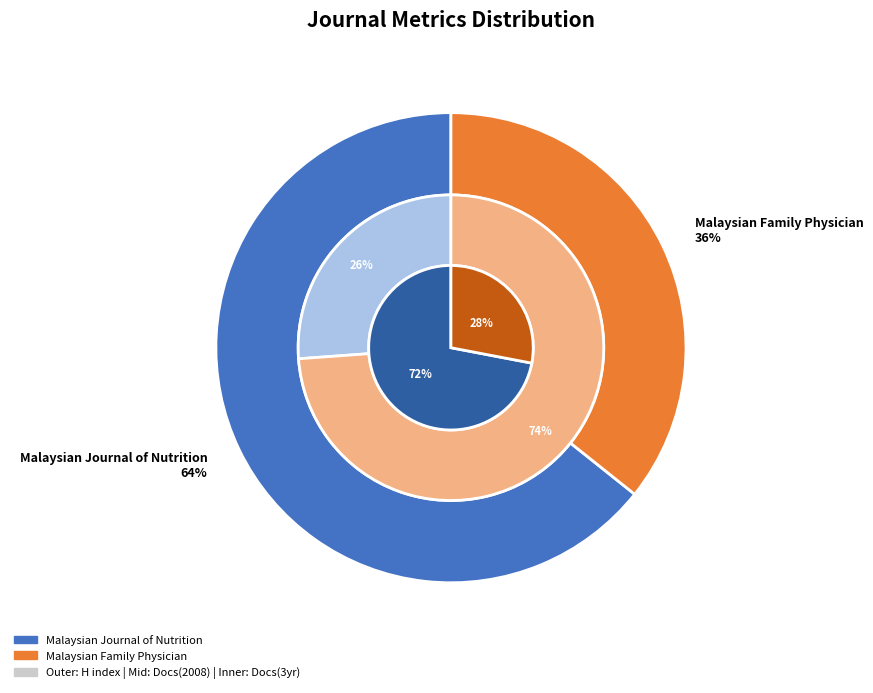

To the nearest percent, what is the average slice percentage?

50%